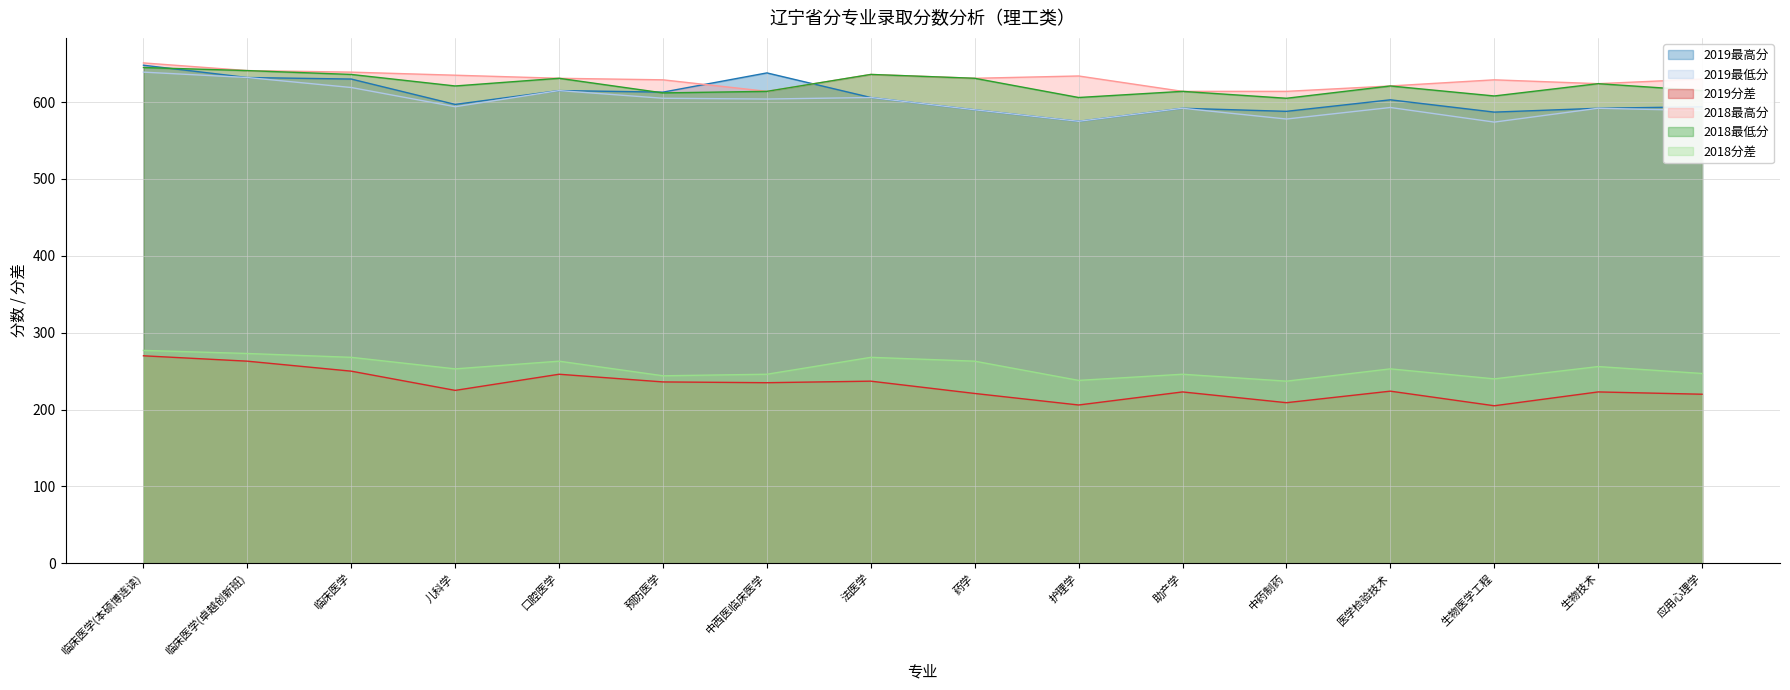

True or false: 2018分差 has more than 1 points higher than both neighbors.

True